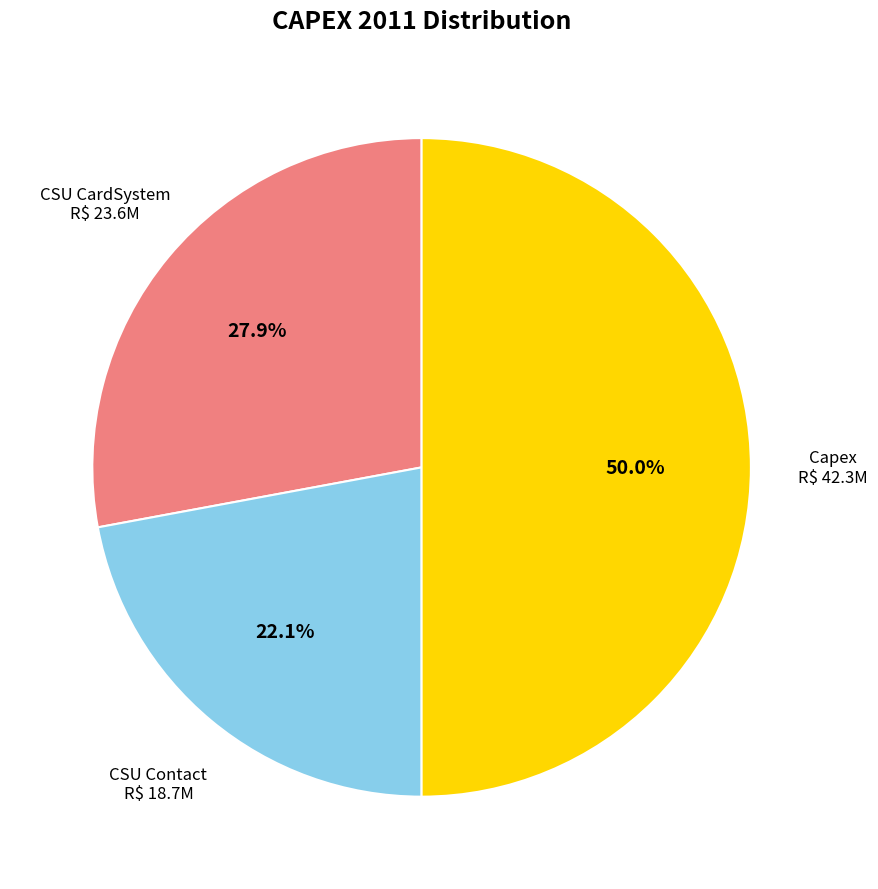

Which has a higher value, CSU Contact or Capex?

Capex